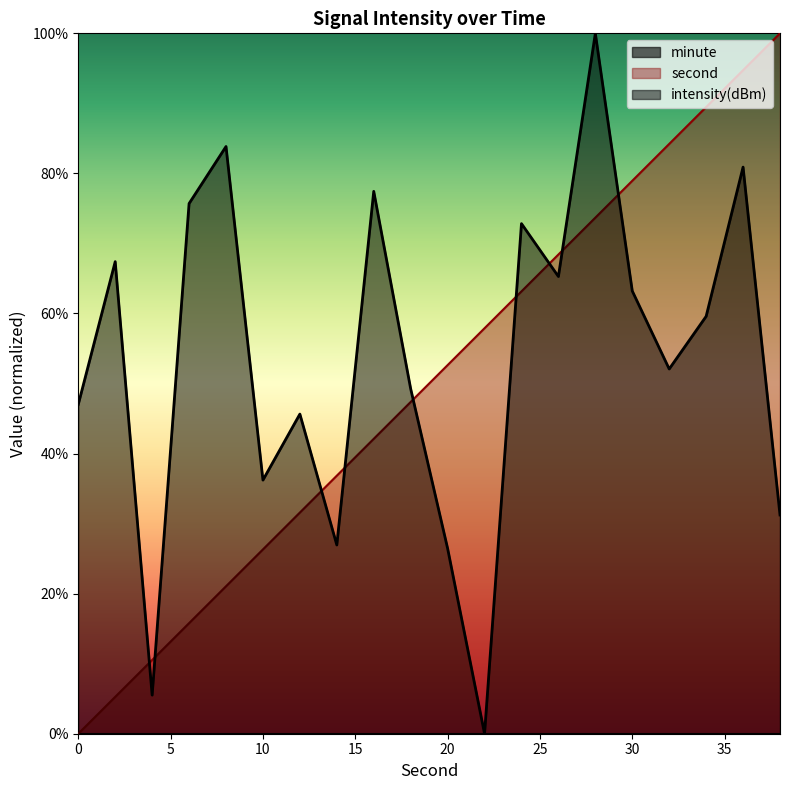

How many categories are shown in the chart?

20